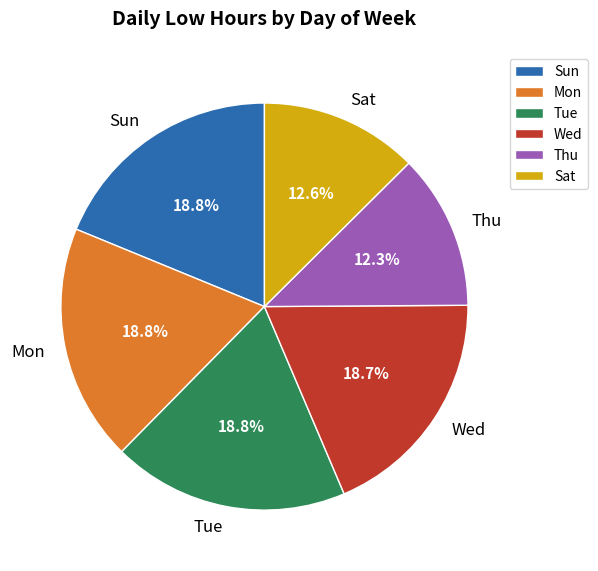

Does Sat represent more than half of the total?

No